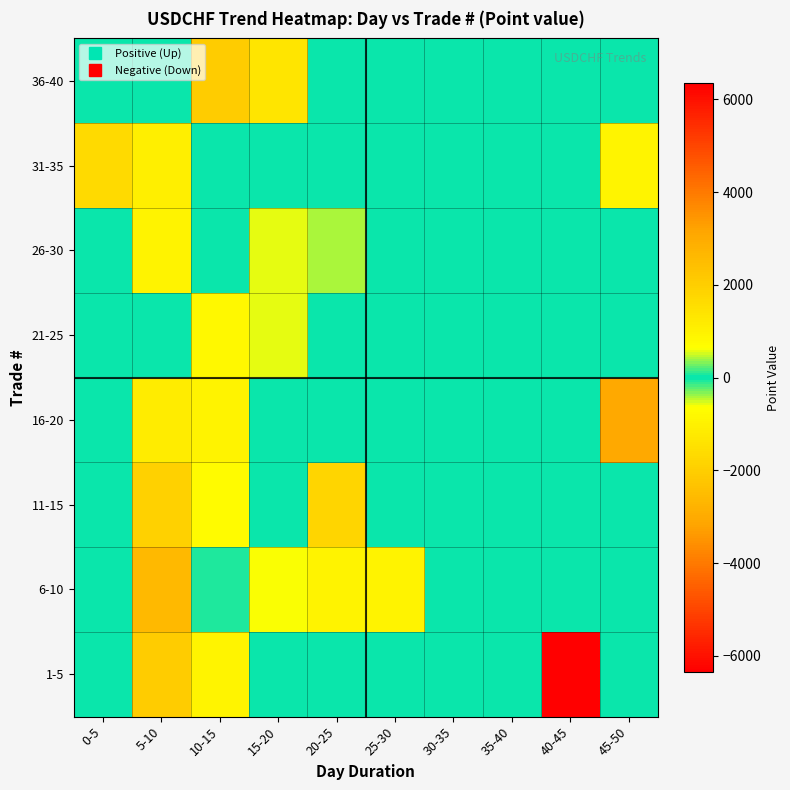

At which category is the sum across all series the highest?

40-45